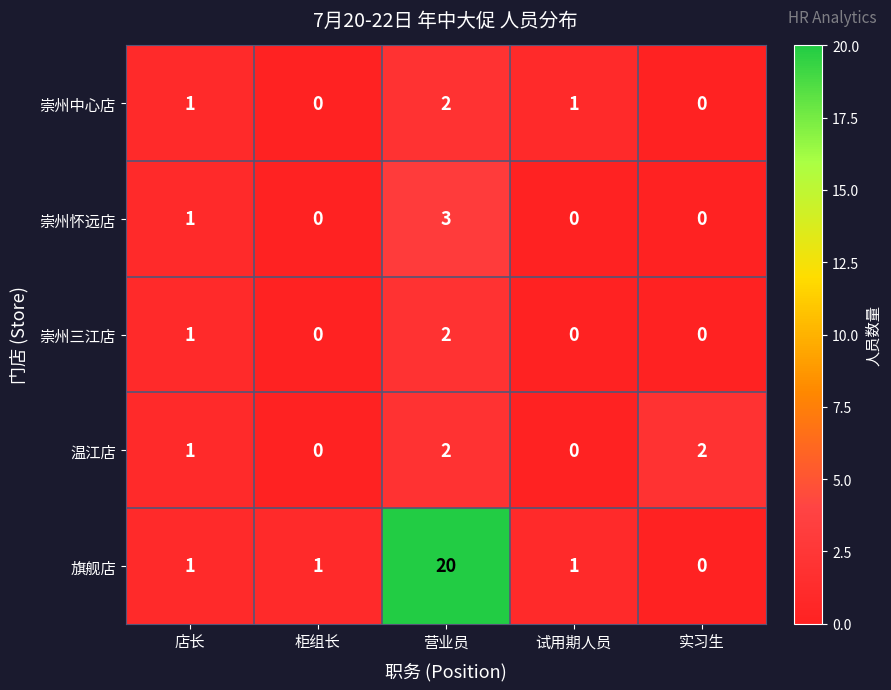

How many distinct data groups are displayed?

5